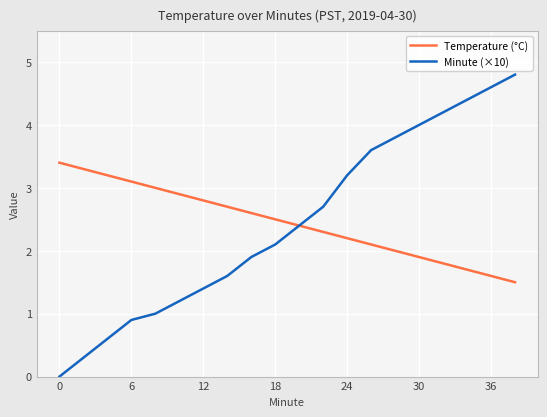

List the series in order of their peak value, highest first.

Minute (×10), Temperature (°C)